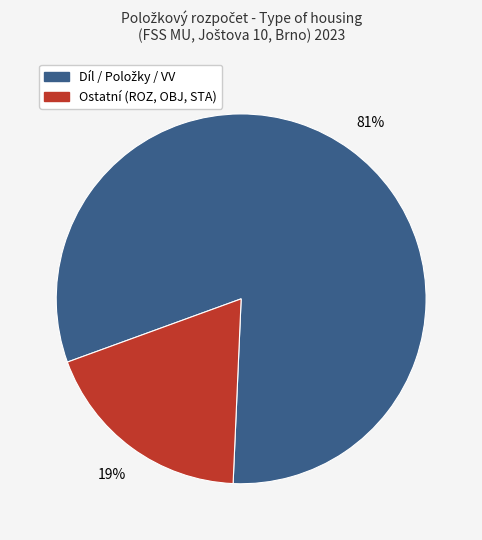

To the nearest percent, what is the average slice percentage?

50%